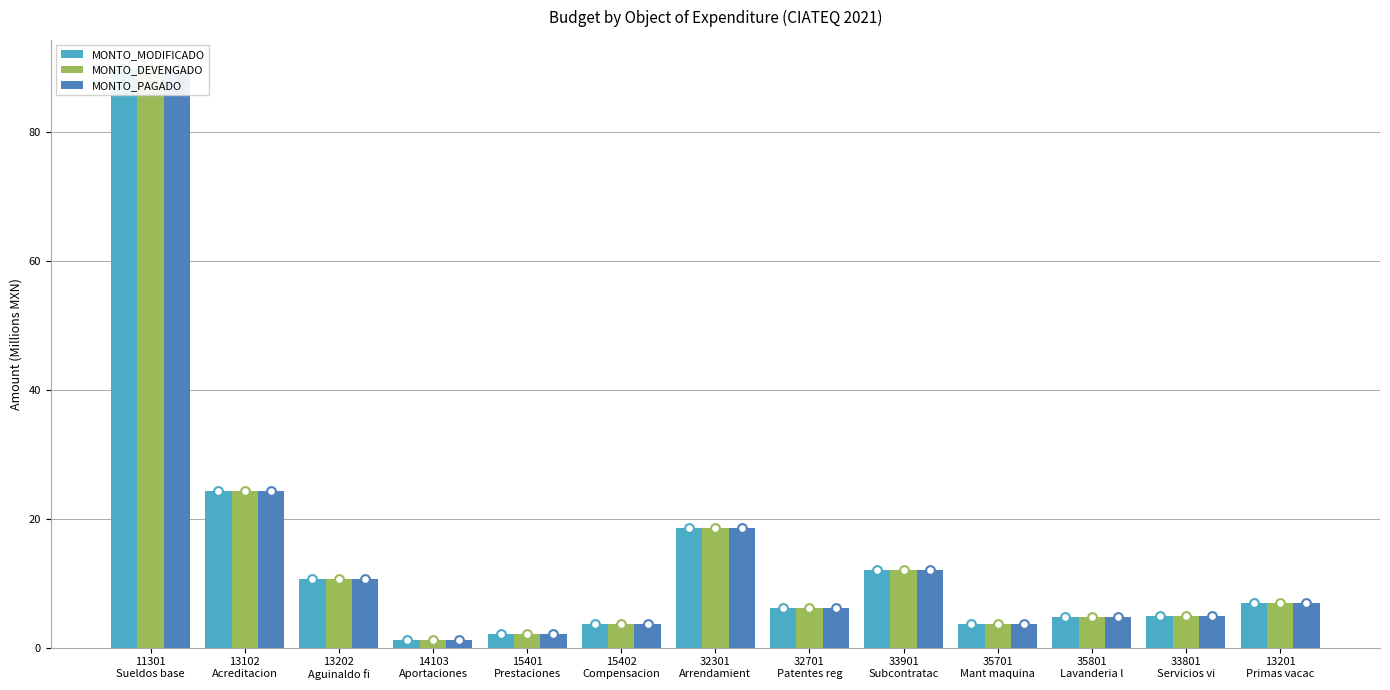

Is the value of MONTO_MODIFICADO at 13201
Primas vacac greater than the value of MONTO_DEVENGADO at 32701
Patentes reg?

Yes